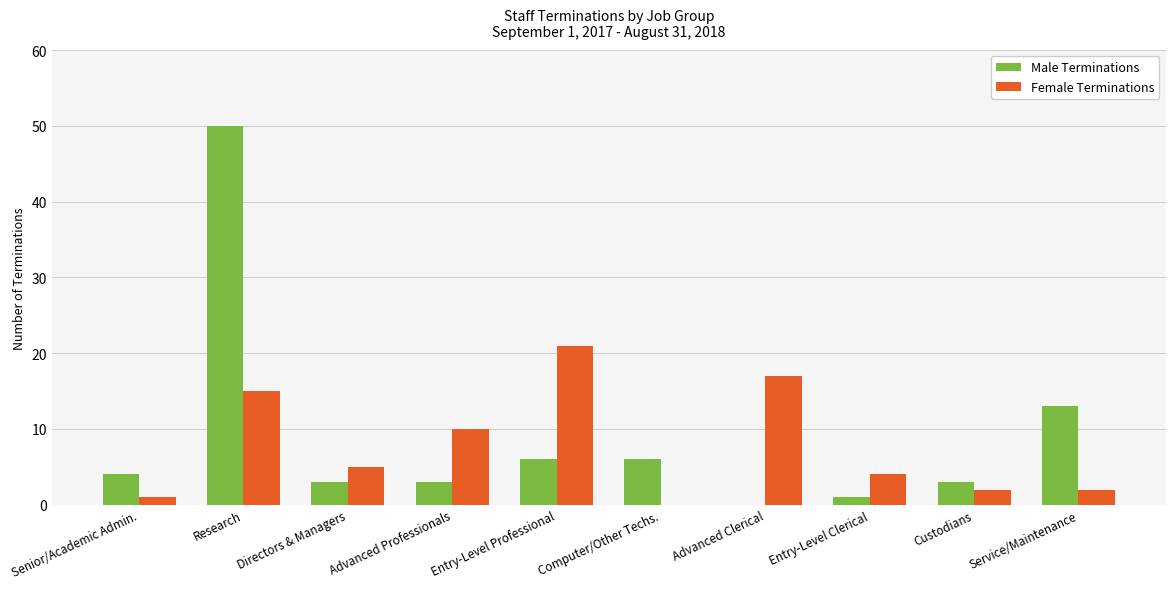

Is the value of Male Terminations at Entry-Level Professional greater than the value of Female Terminations at Custodians?

Yes